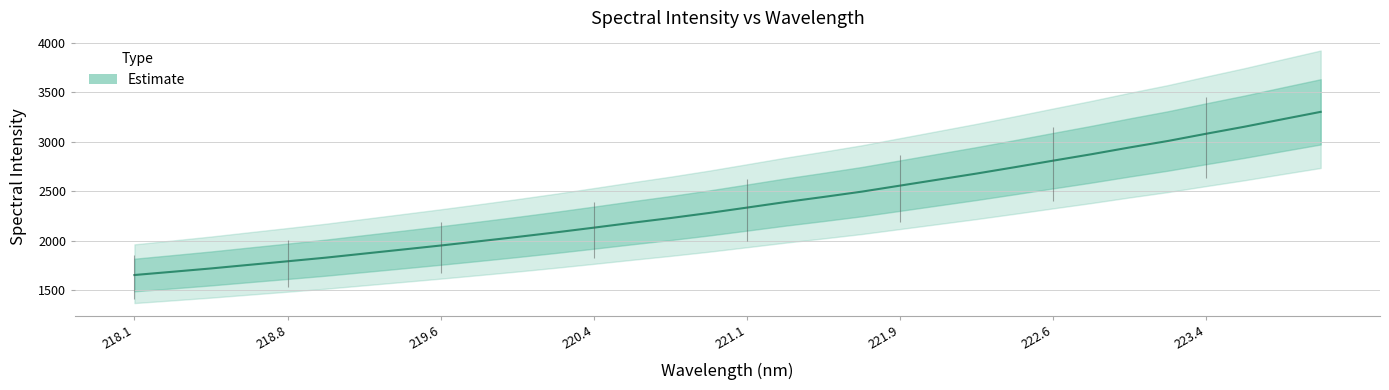

Read the value at 220.7354.

2227.7